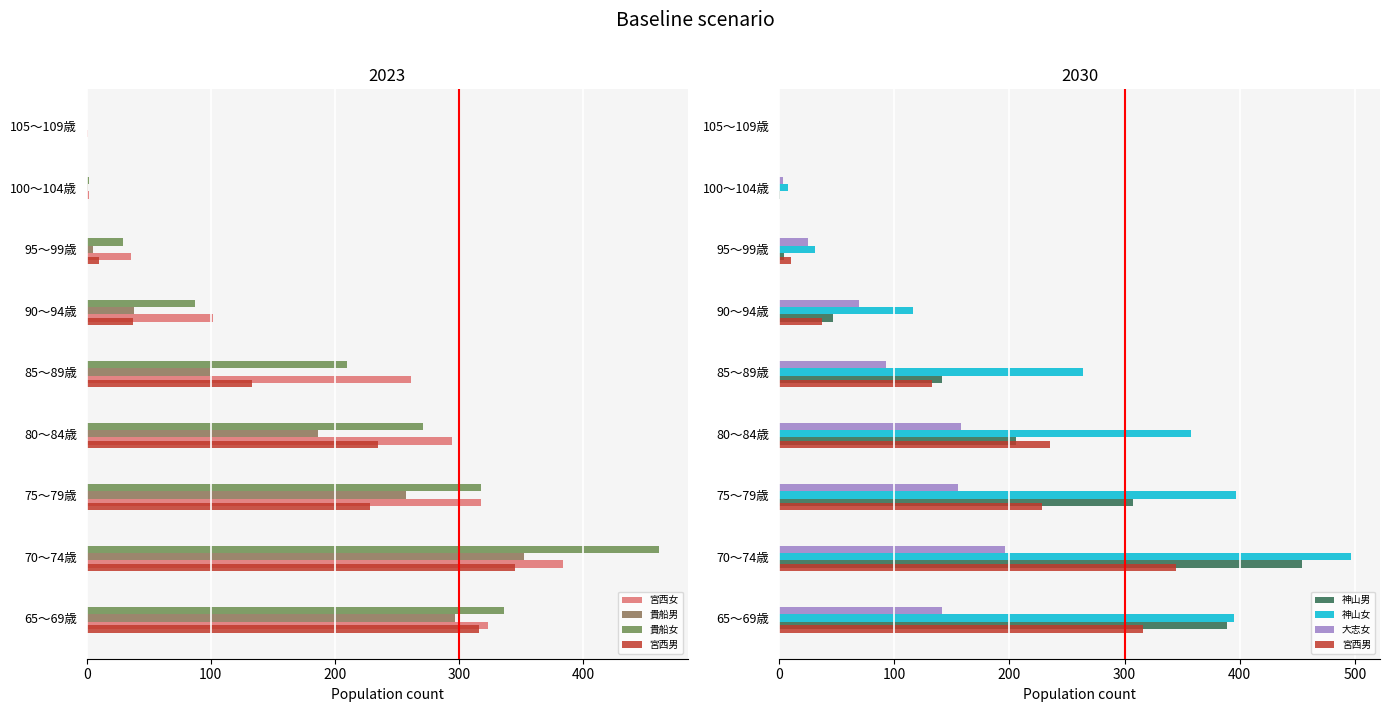

Does the chart contain any negative values?

No